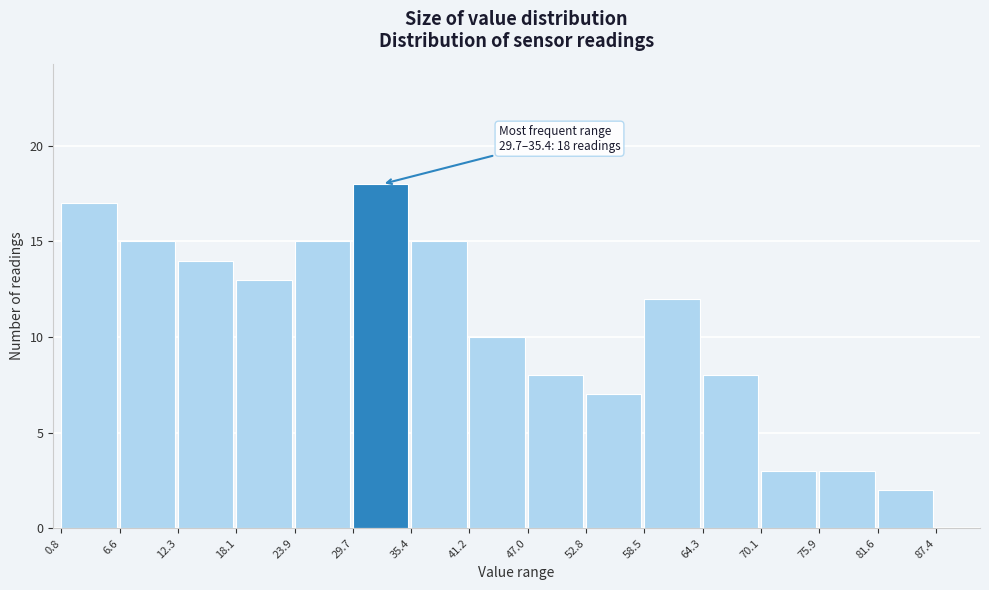

Over which range of the x-axis is the bar tallest?

29.7 to 35.4